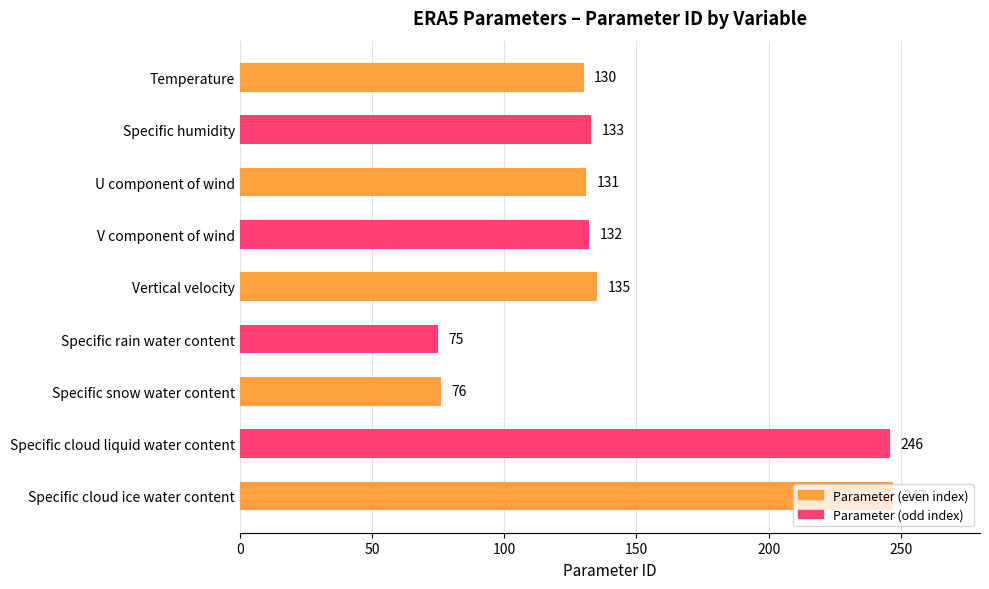

What is the value of the 7th bar from the top?

76